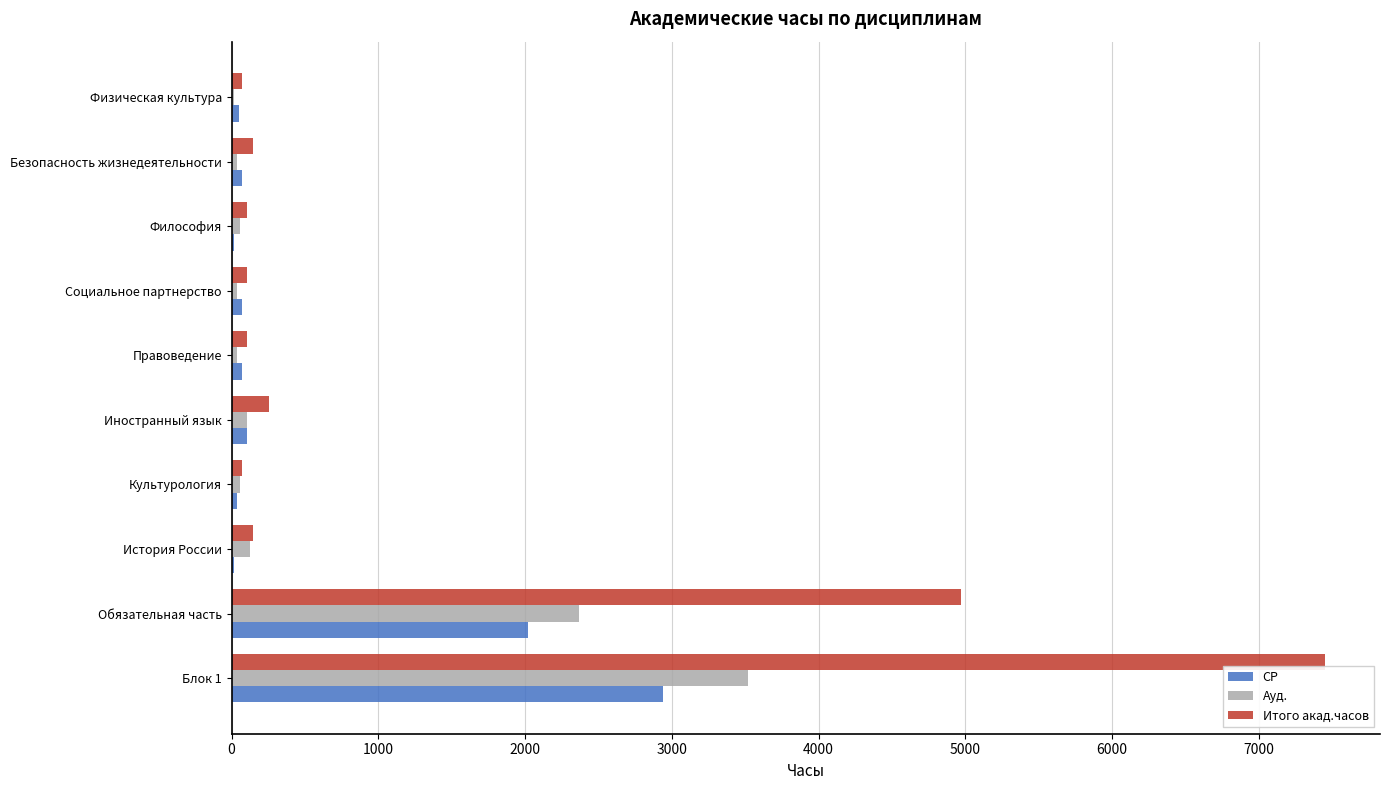

At which label is Ауд. closest to 1767?

Обязательная часть